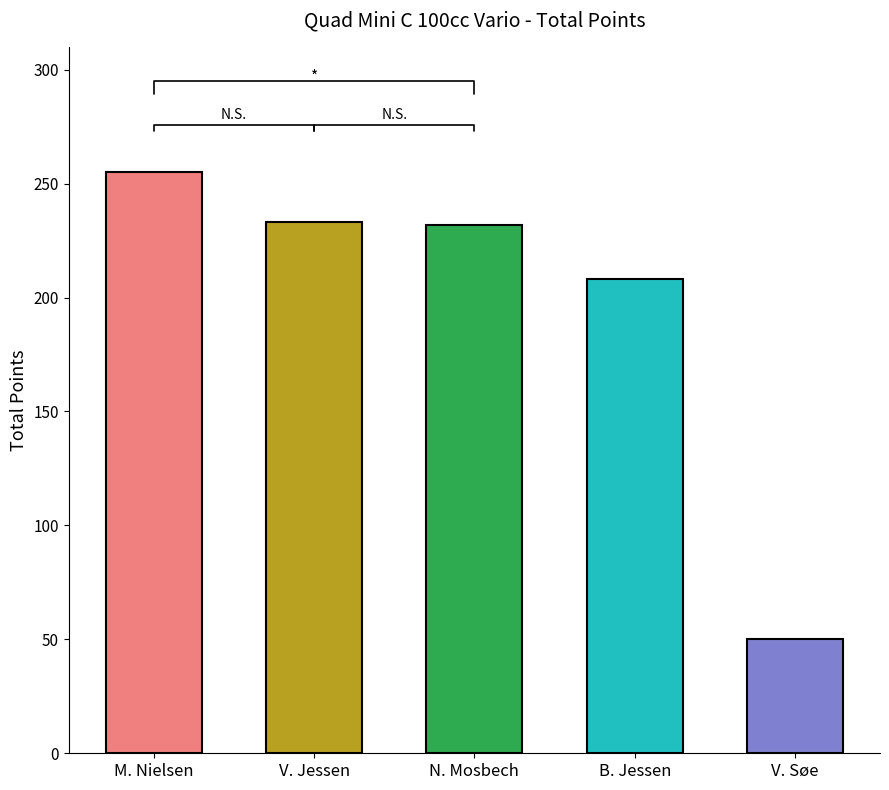

Which category has the highest value across all series?

M. Nielsen